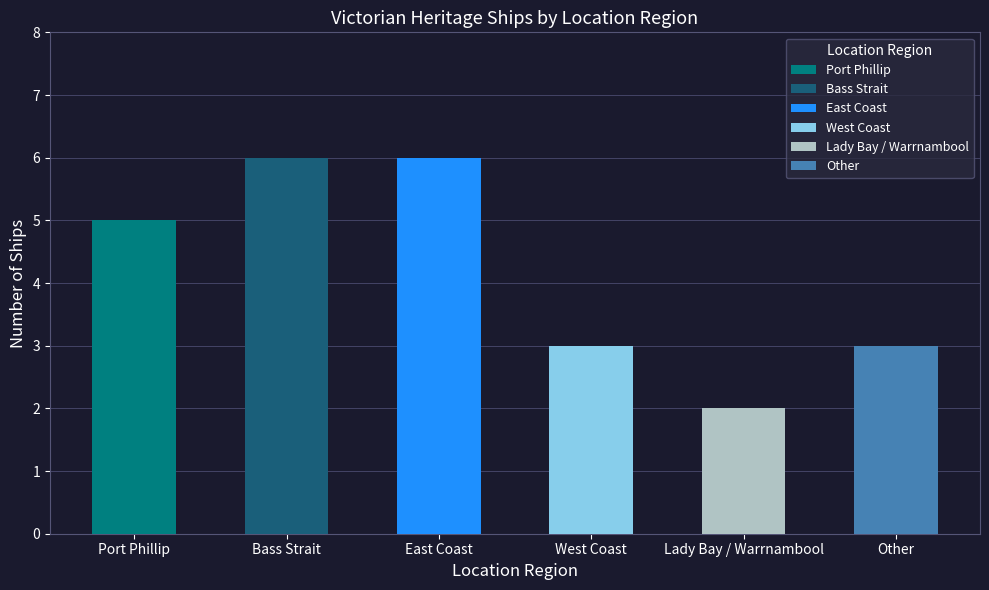

List the labels in order of value, smallest first.

Lady Bay / Warrnambool, West Coast, Other, Port Phillip, Bass Strait, East Coast